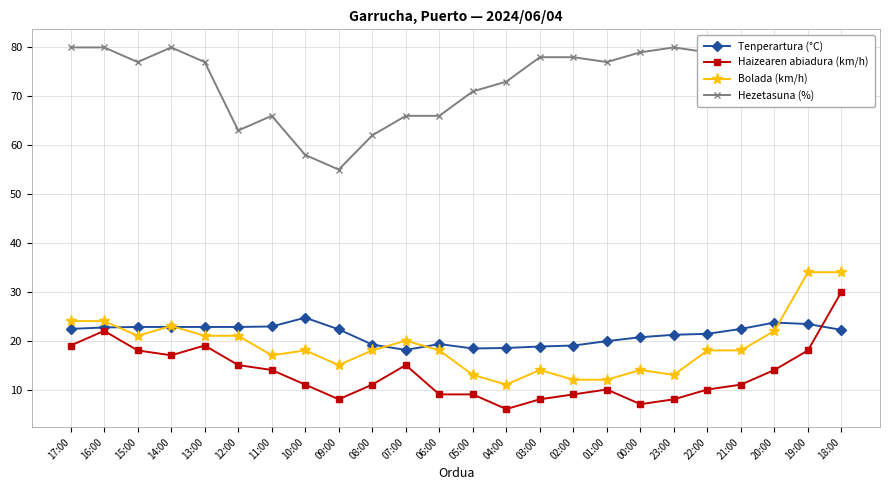

Count the number of data series in this chart.

4